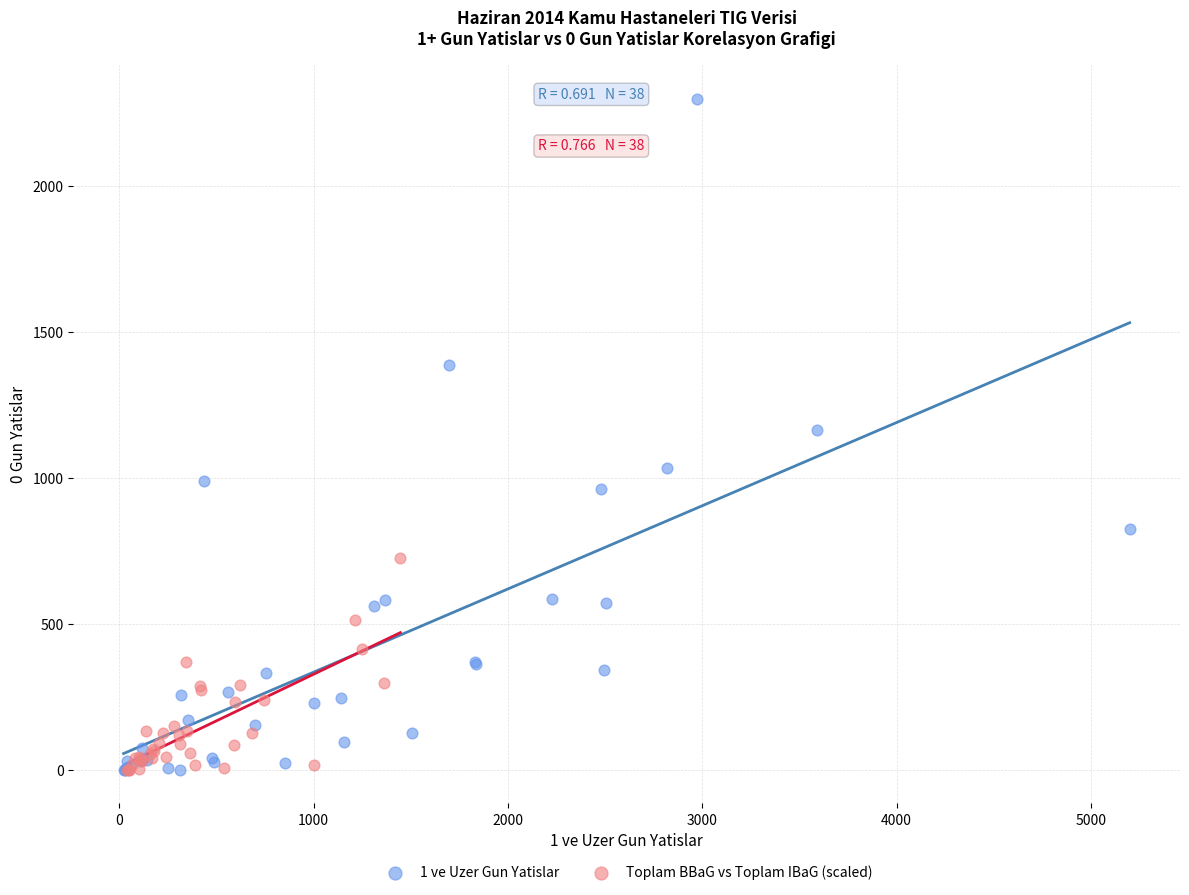

Which series reaches the maximum Y coordinate?

1 ve Uzer Gun Yatislar